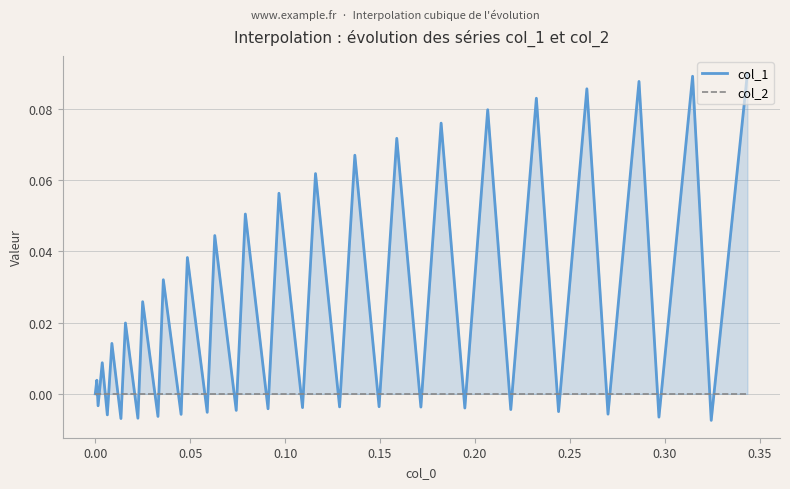

How many lines are shown in the chart?

2